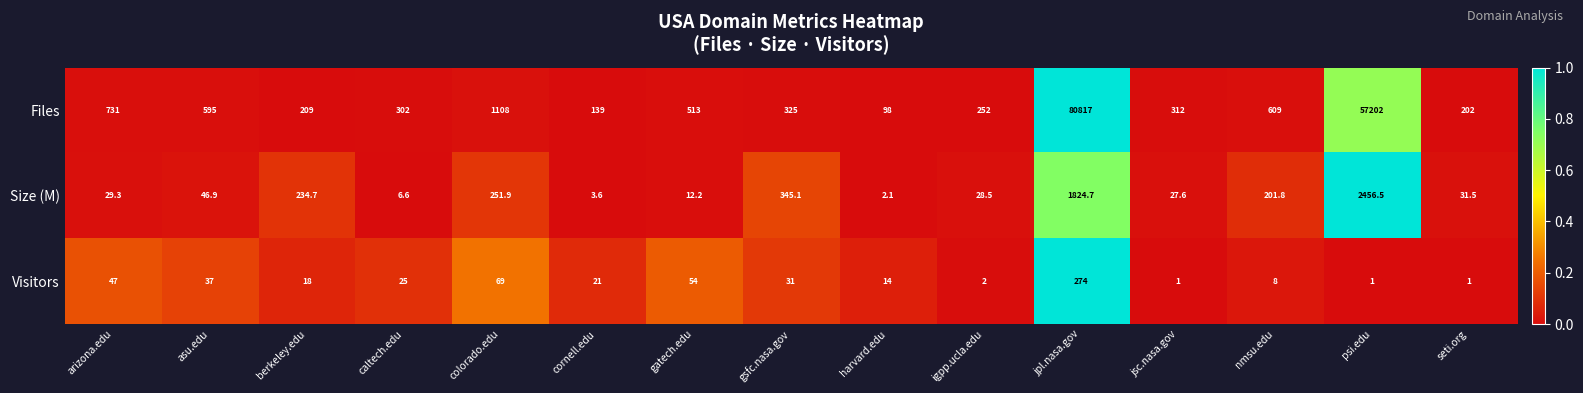

Rank the series by their maximum value, from lowest to highest.

Visitors, Size (M), Files